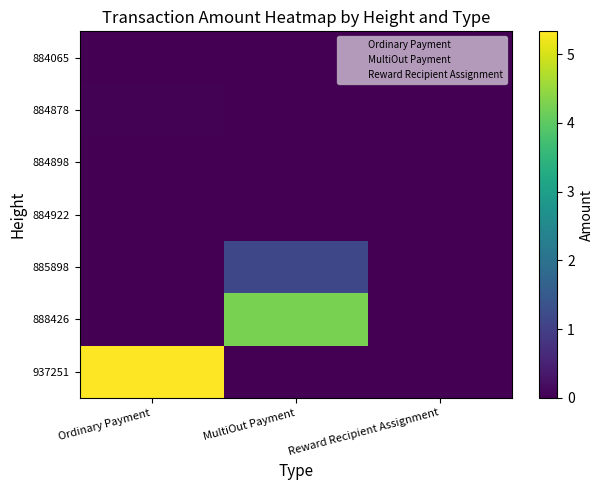

How many series are shown in this chart?

3